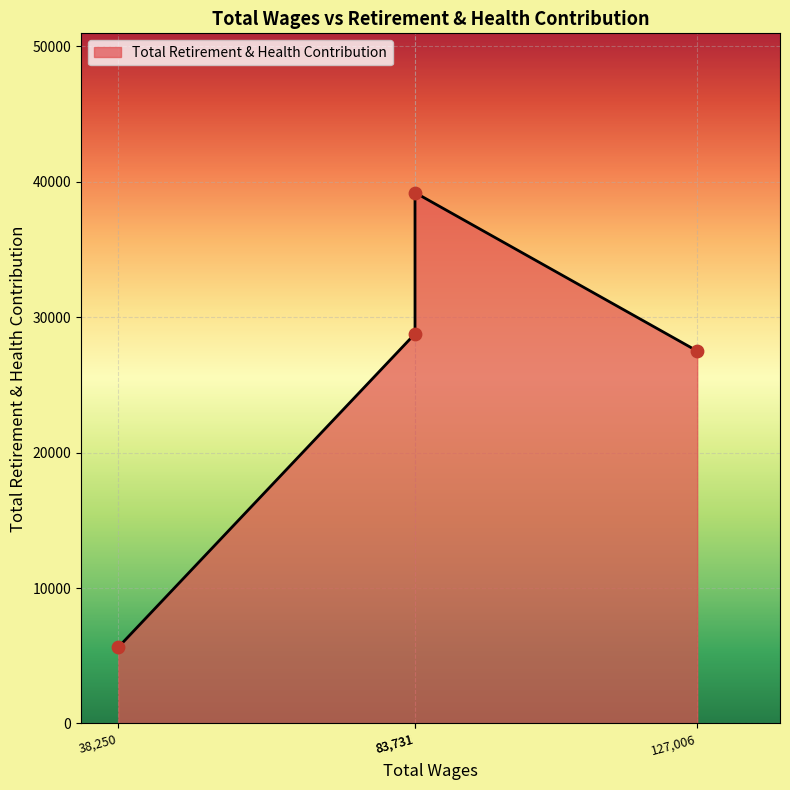

What is the change in value from 127006.0 to 83731.0?

+11701